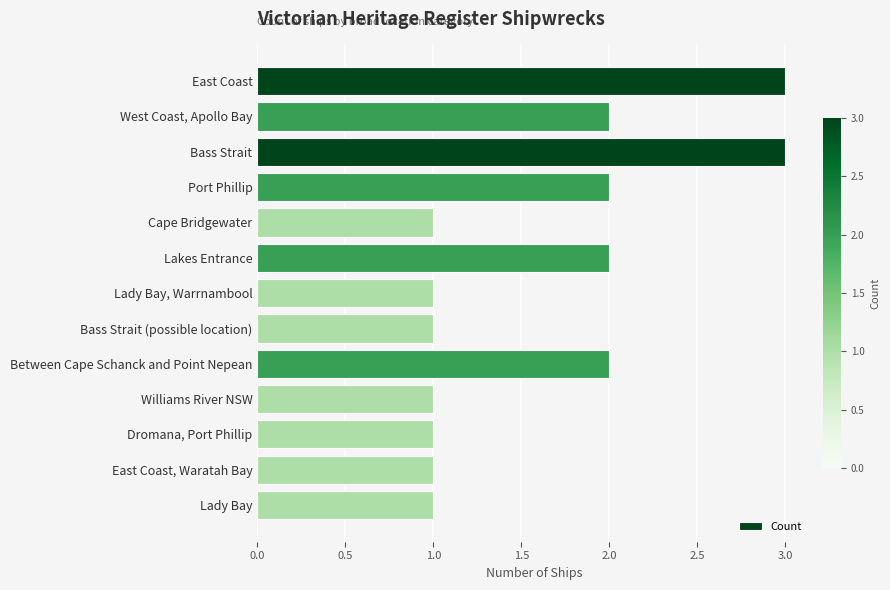

What is the sum of the values at Port Phillip and West Coast, Apollo Bay?

4